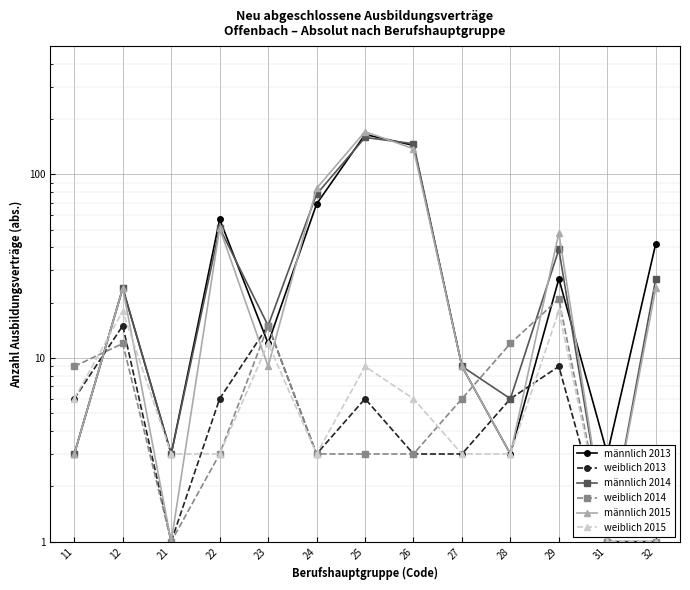

Which series has the widest spread of values?

männlich 2015